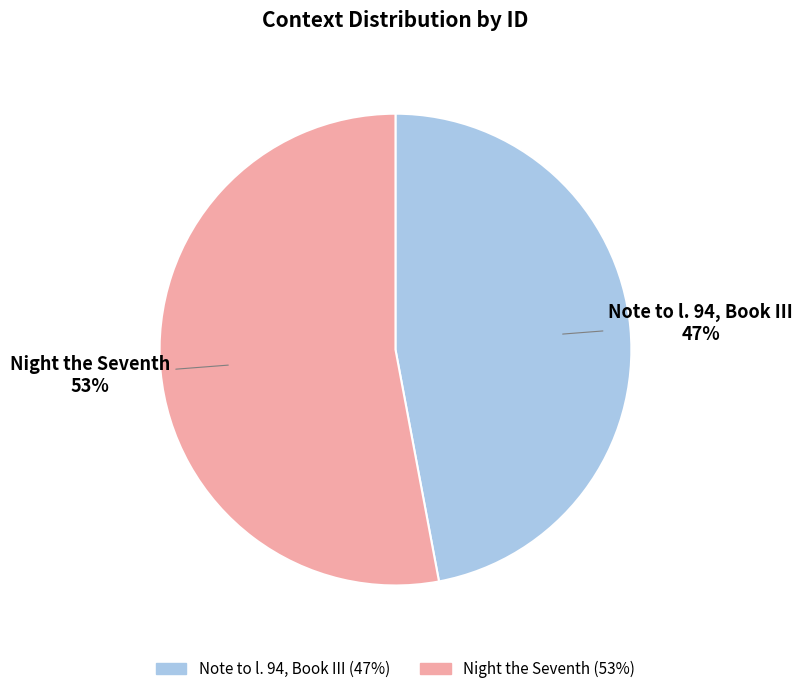

To the nearest percent, what portion does Note to l. 94, Book III represent?

47%